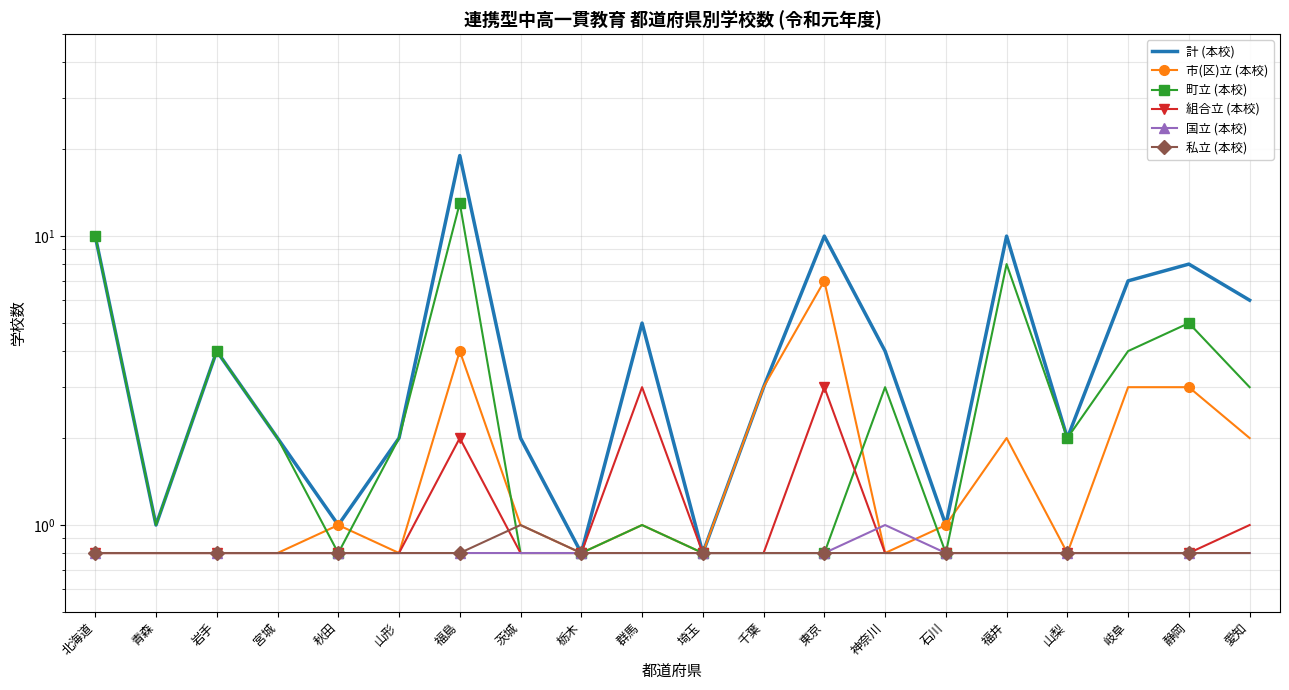

What is the value of the 国立 (本校) point at the 10th from the left?

0.8